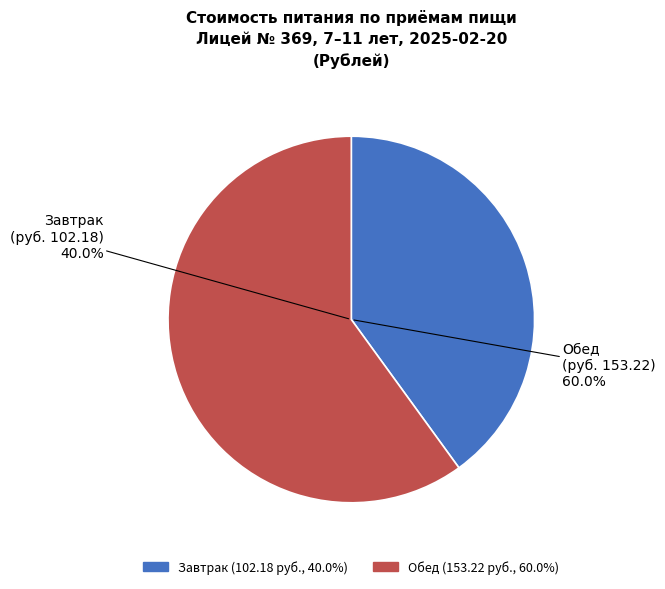

Is it true that Завтрак is 40% of the pie?

True